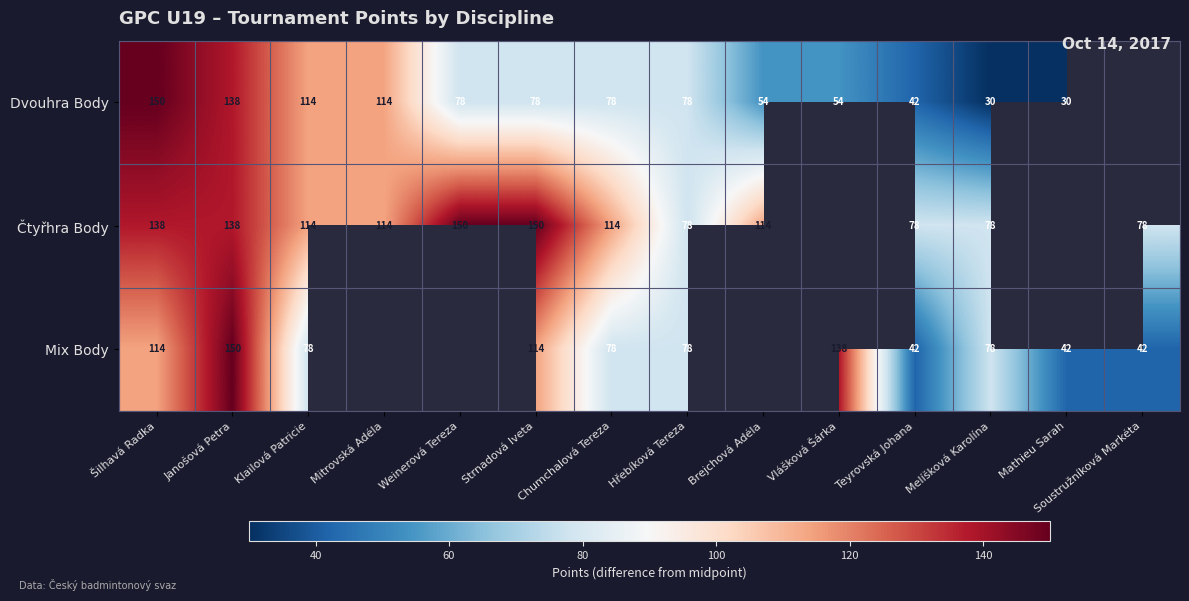

What is the difference between the highest and lowest values at Klailová Patricie?

36